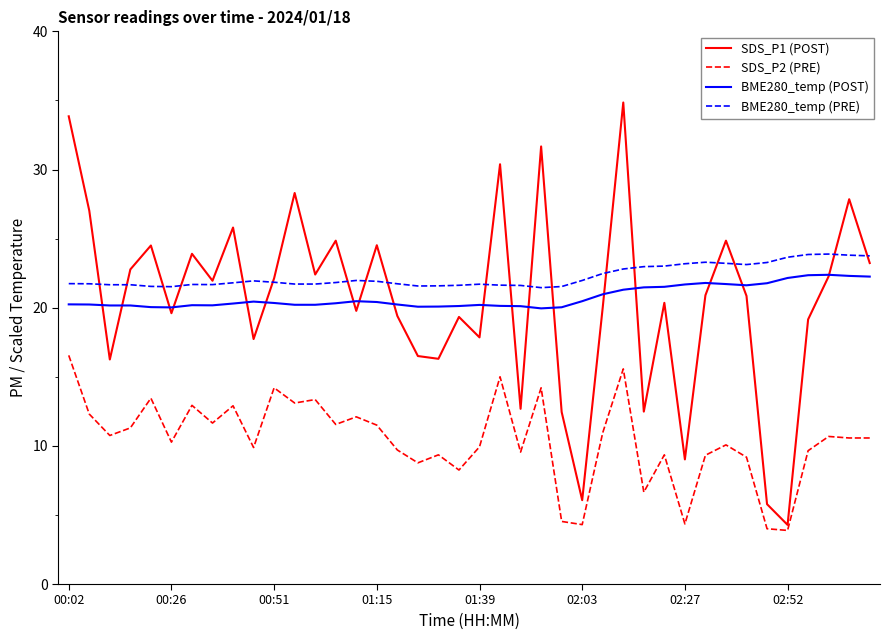

True or false: BME280_temp (PRE) and BME280_temp (POST) cross at least once.

False